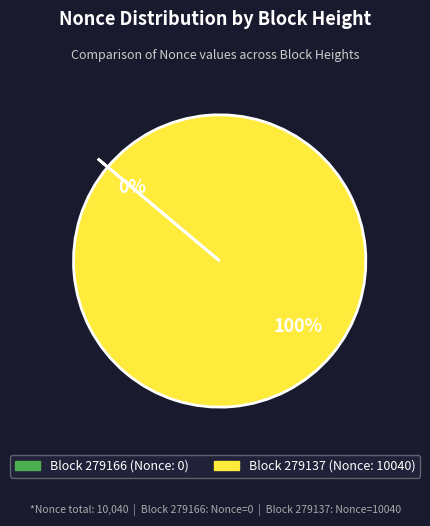

Is there a majority slice in this chart?

Yes